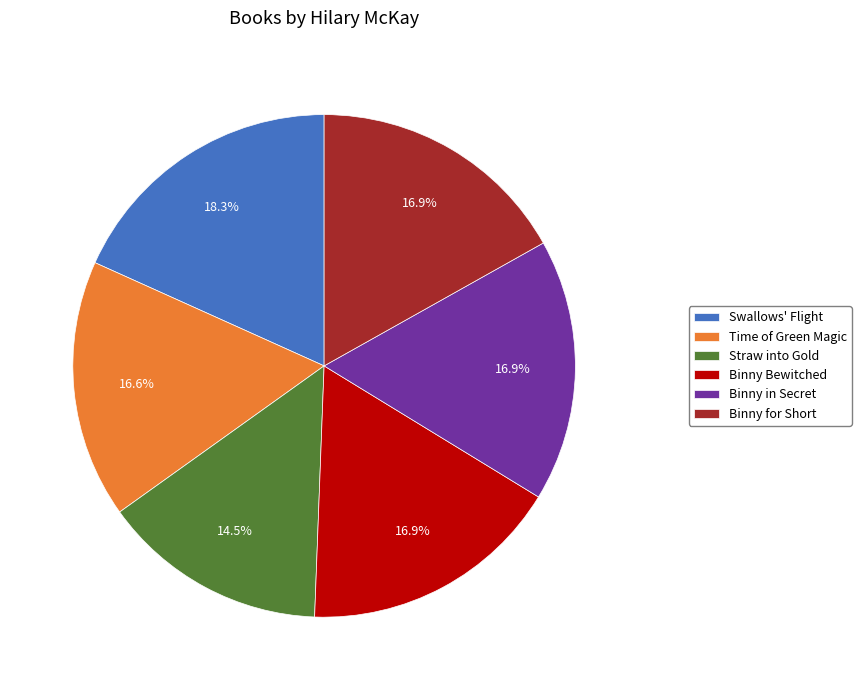

To the nearest percent, what portion does Time of Green Magic represent?

17%